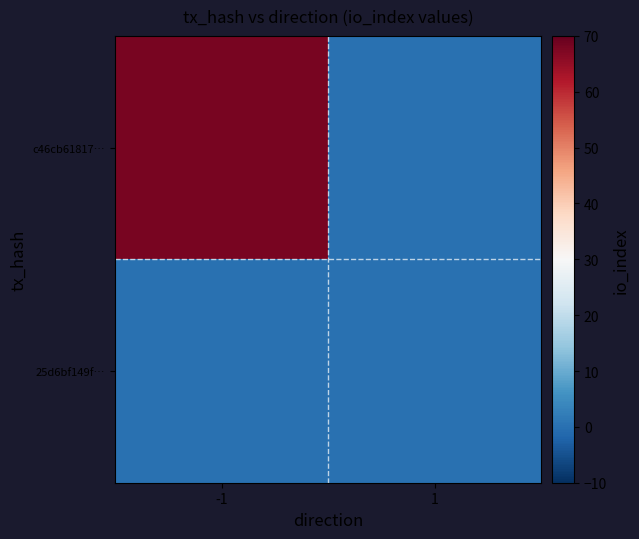

Rank the series by their maximum value, from lowest to highest.

25d6bf149f…, c46cb61817…